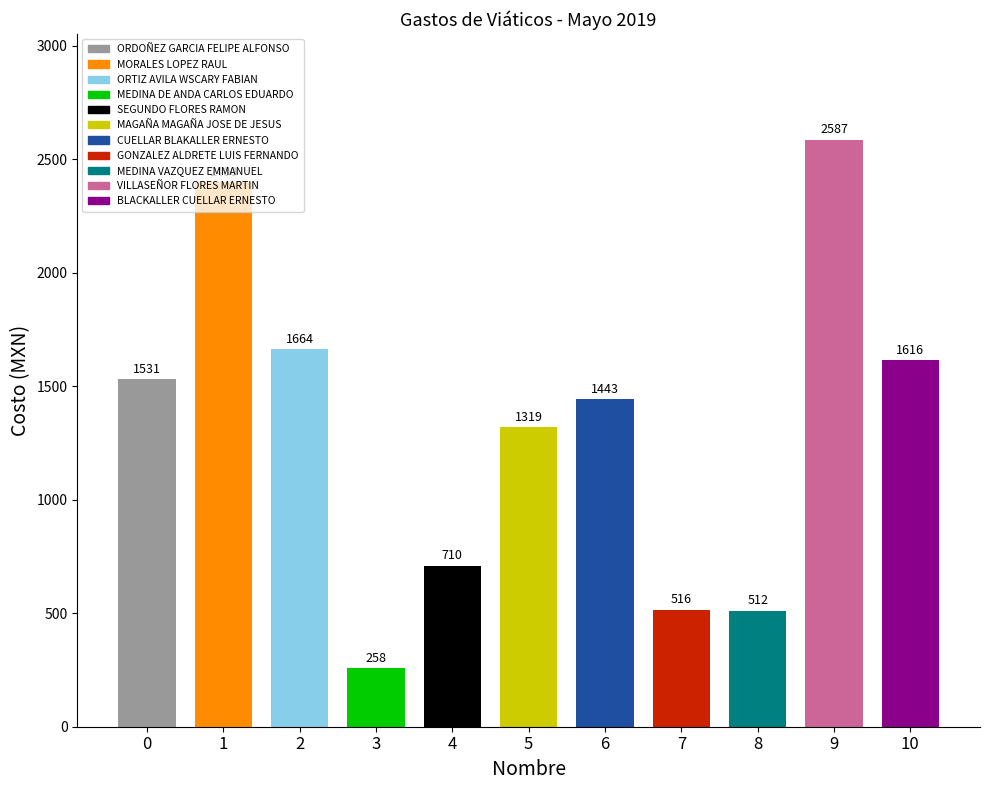

At which label is the value closest to 1422?

6